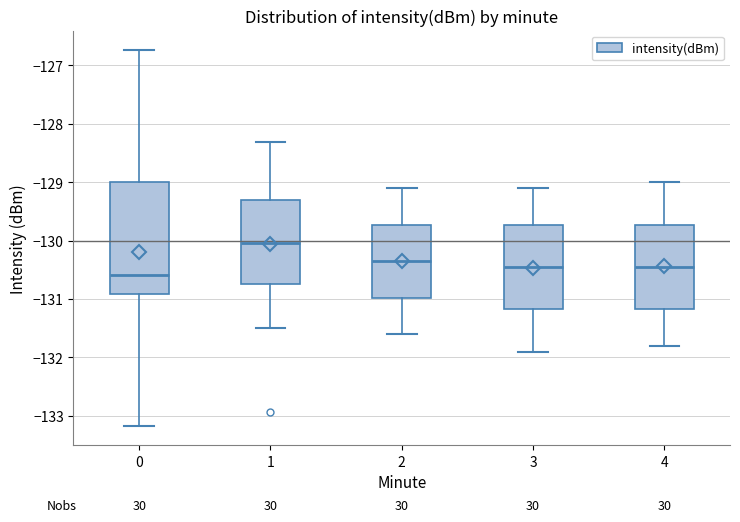

Reading left to right, transcribe this box plot: for each box, give where its median line is, the range the box spans, and where its two whiskers end, as read against the y-axis. The values are not printed on the chart, so give them approximately, as read against the axis.

0: median -130.6, box -130.9 to -129.0, whiskers -133.2 to -126.7
1: median -130.0, box -130.7 to -129.3, whiskers -131.5 to -128.3
2: median -130.3, box -131.0 to -129.7, whiskers -131.6 to -129.1
3: median -130.4, box -131.2 to -129.7, whiskers -131.9 to -129.1
4: median -130.4, box -131.2 to -129.7, whiskers -131.8 to -129.0